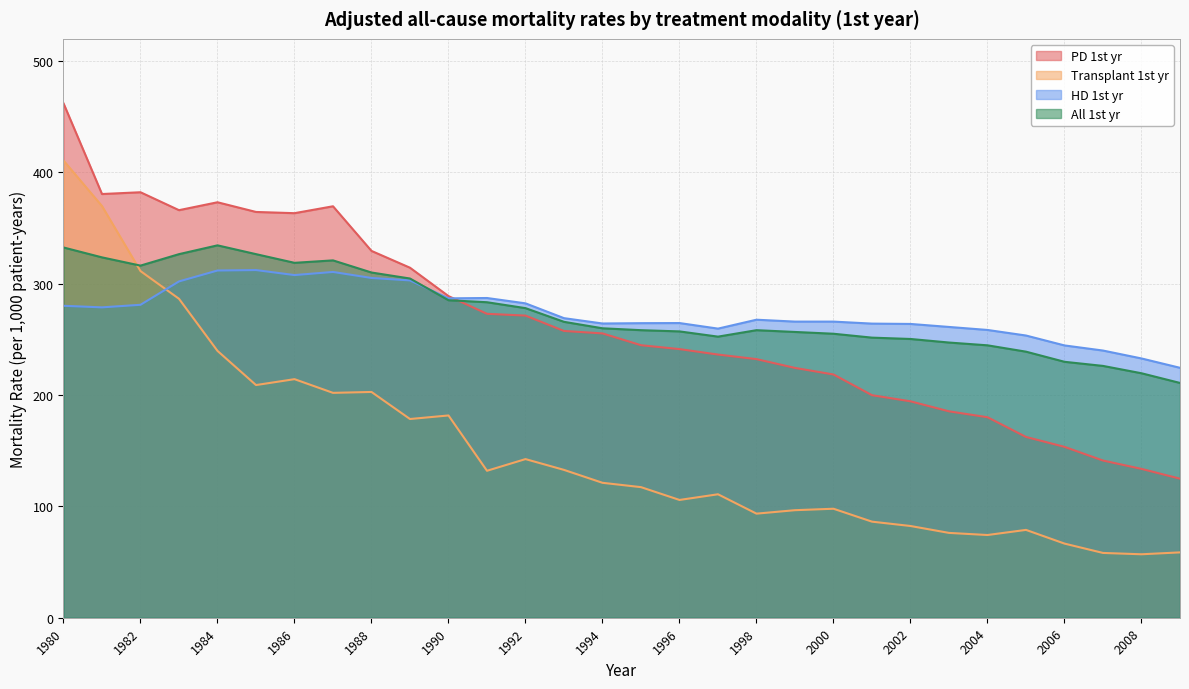

How many interior local valleys does the Transplant 1st yr series have?

8